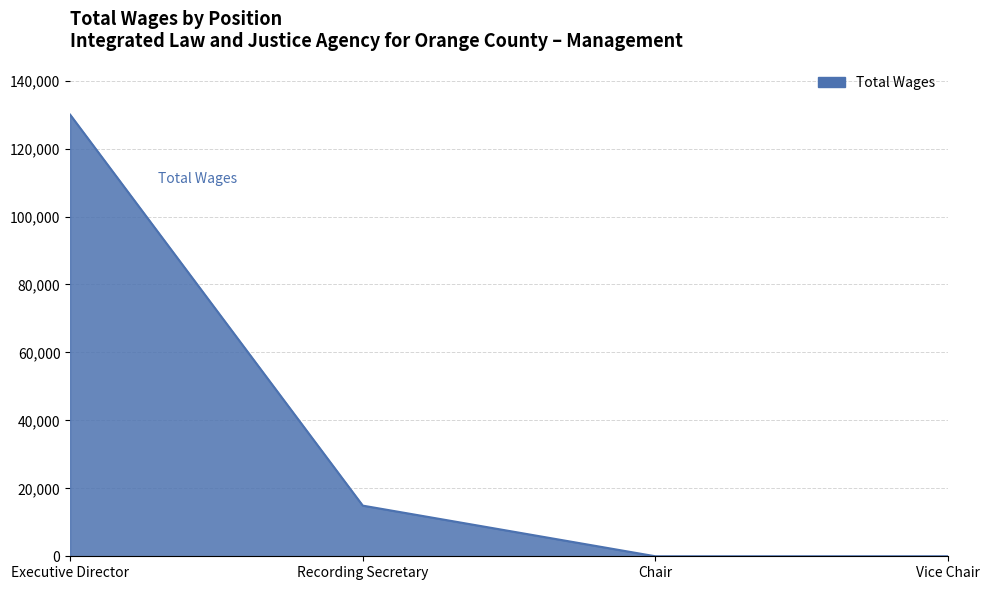

What is the sum of the values at Recording Secretary and Executive Director?

144911